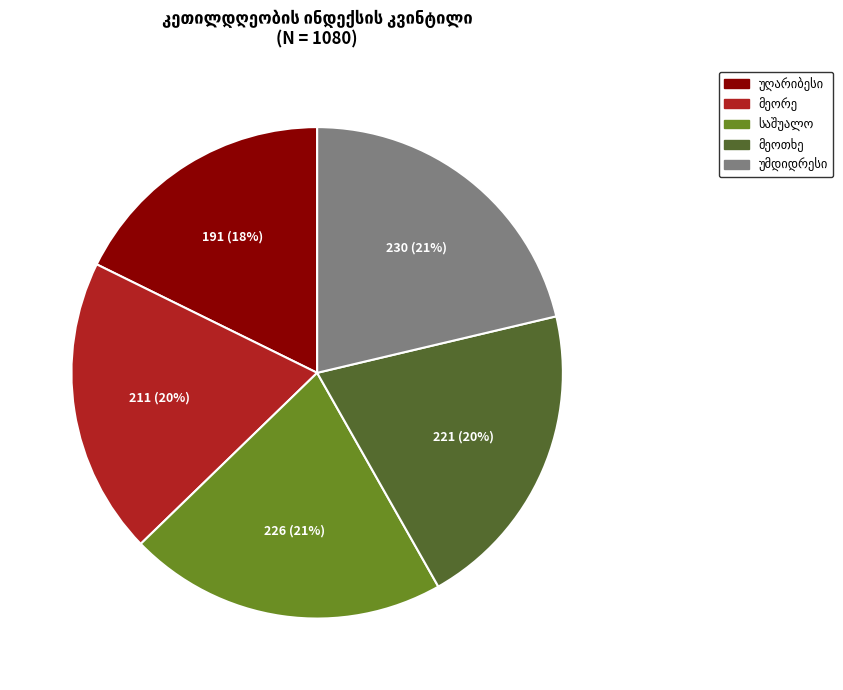

Does any single category account for the majority?

No